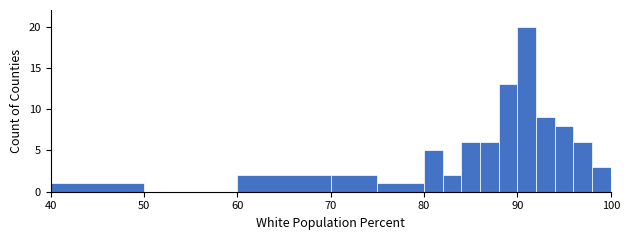

Around what value on the x-axis is the tallest bar? Give the approximate position of its centre, as read against the axis.

91